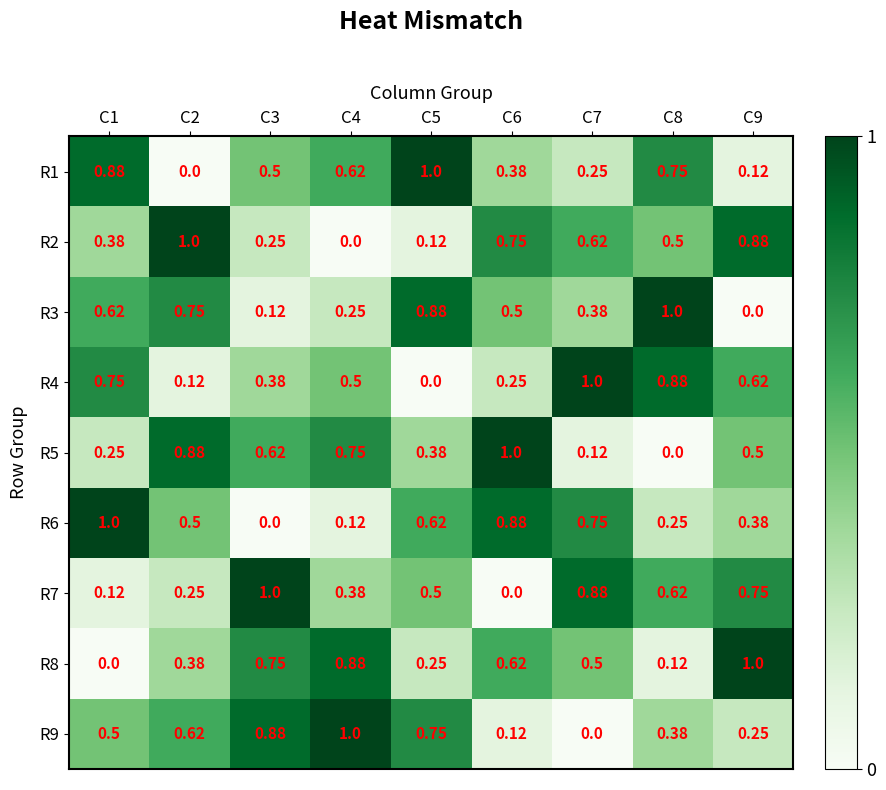

Is the value of R7 at C3 greater than the value of R1 at C4?

Yes